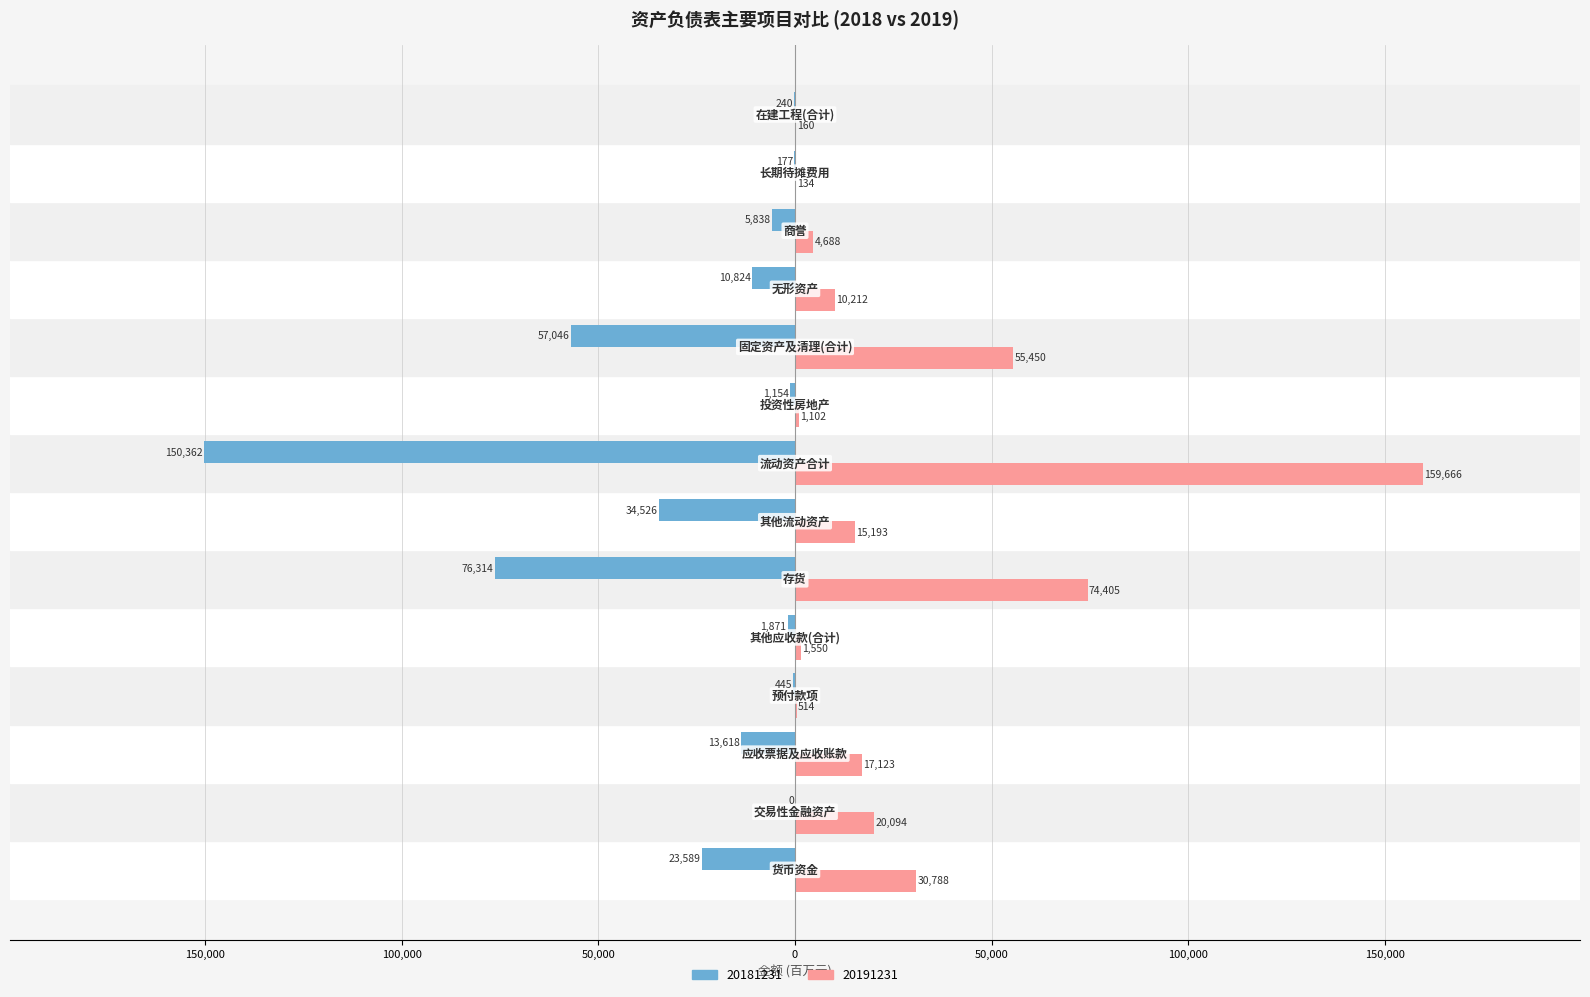

What are all the series names shown in the legend?

20181231, 20191231